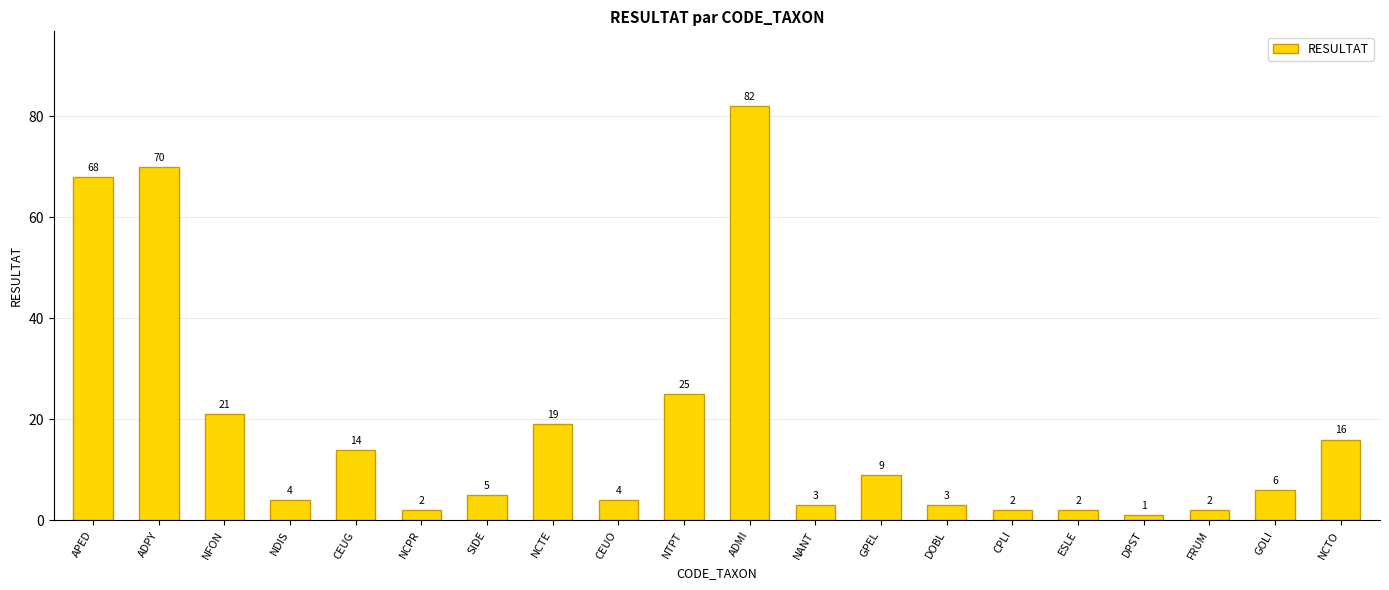

The chart shows a value of 24 at NCTO. True or false?

False